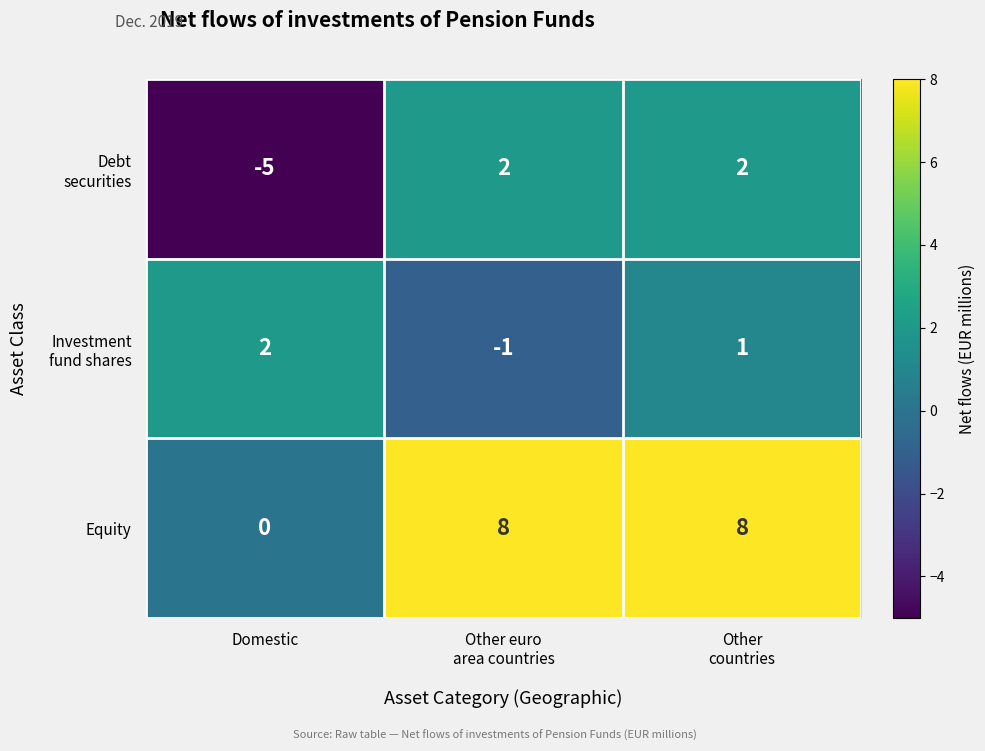

Which series has the largest range (max minus min)?

Equity